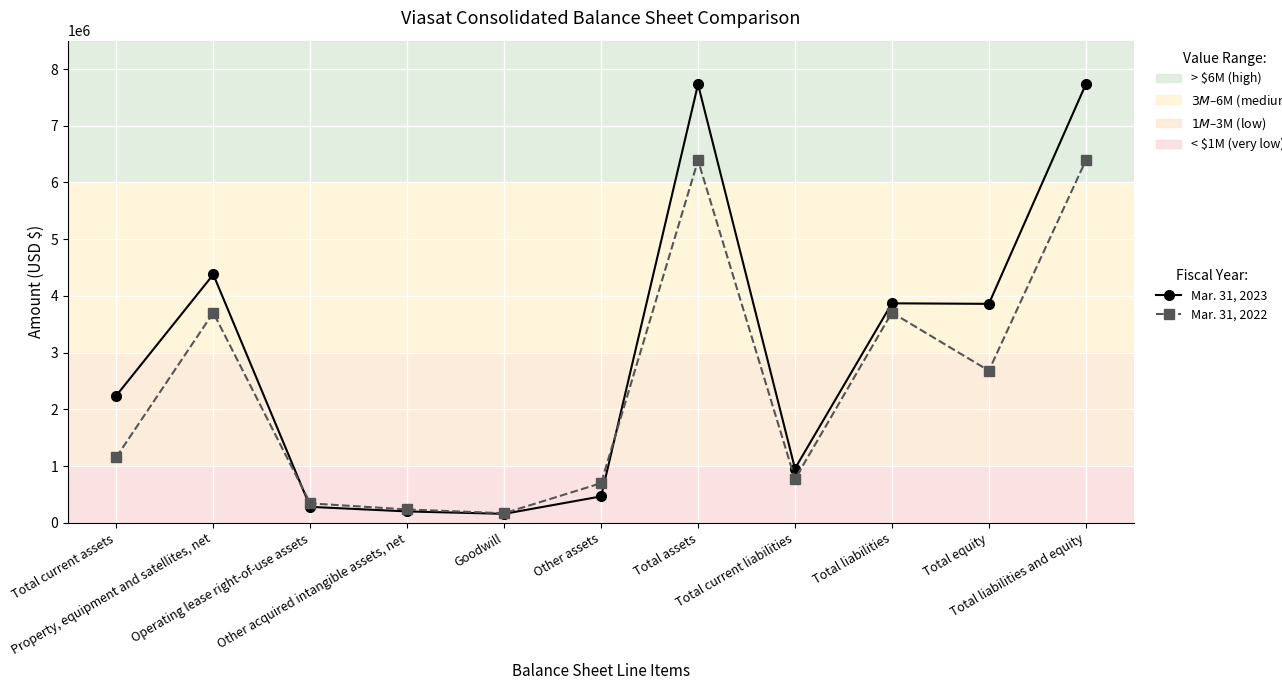

List the series in order of their peak value, lowest first.

Mar. 31, 2022, Mar. 31, 2023